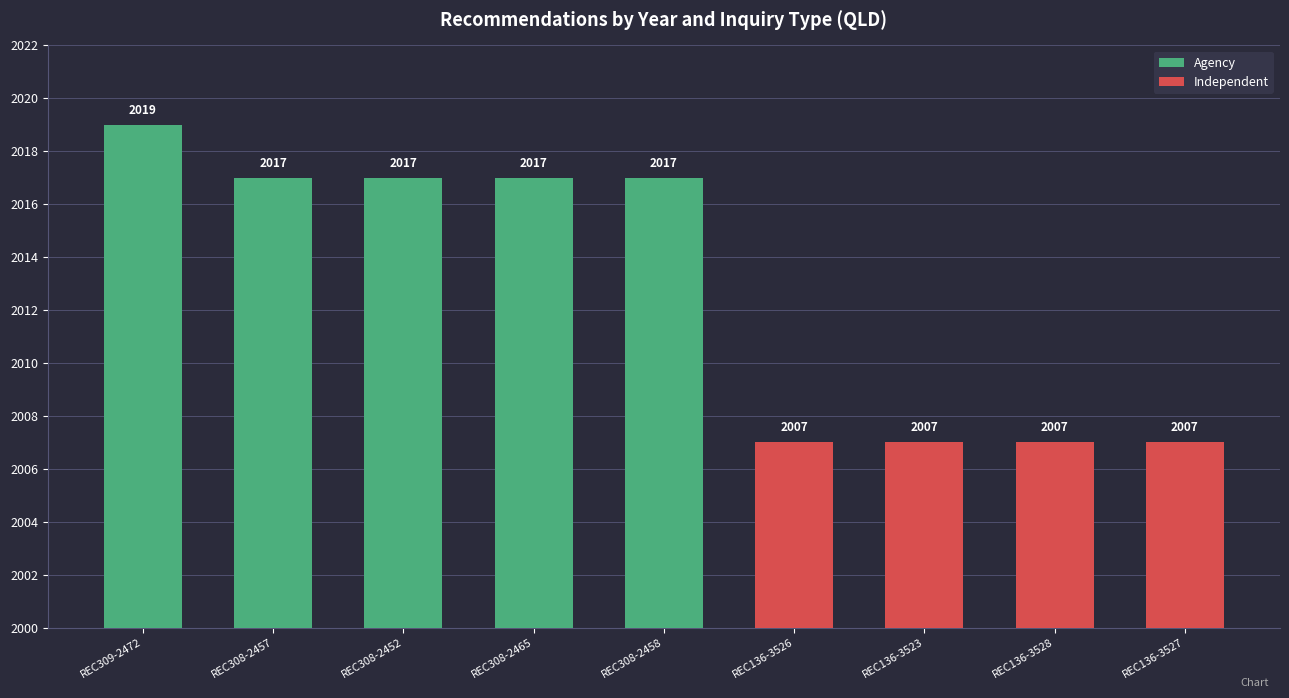

Is it true that the value at REC309-2472 is 2019?

True